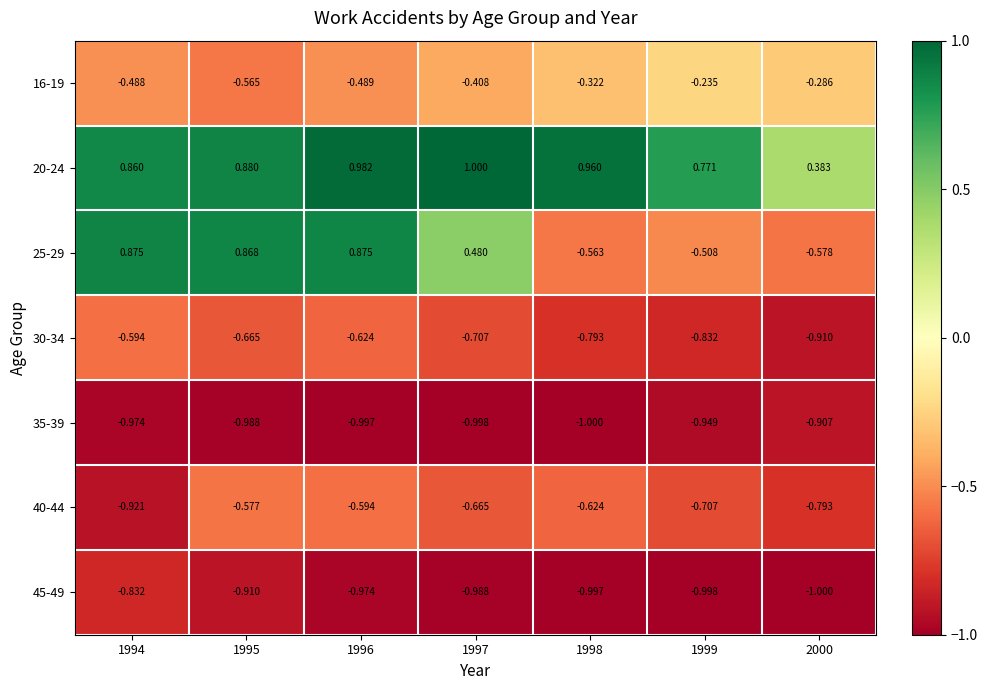

What is the total value across all series at 2000?

-4.1